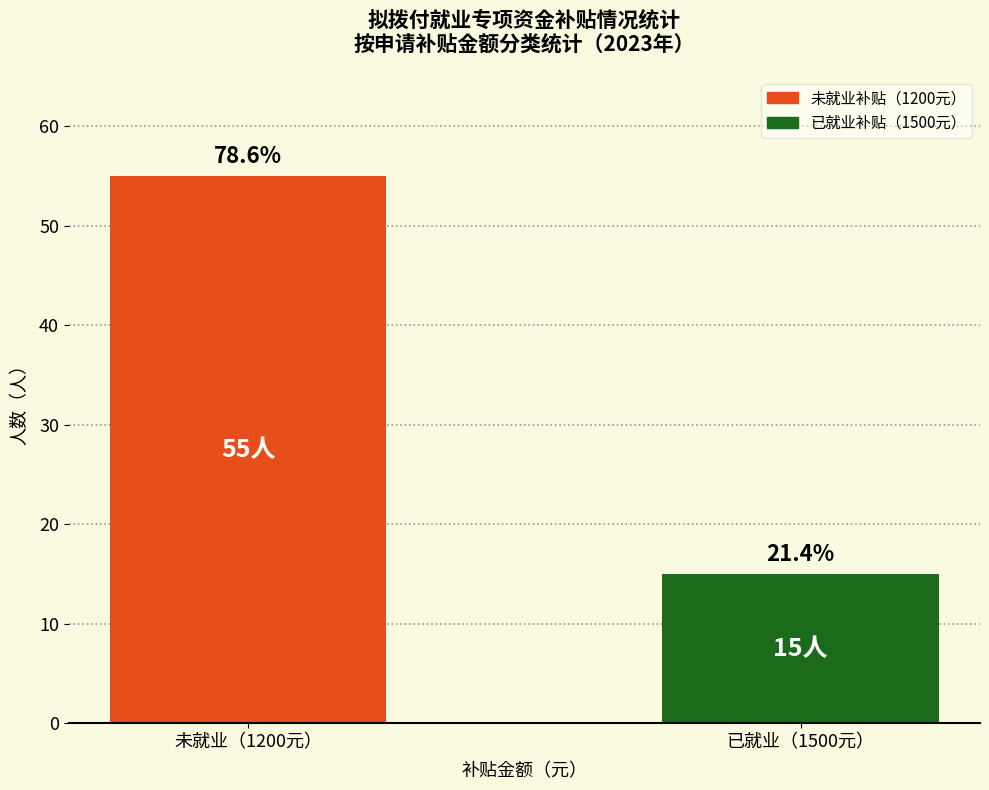

List the labels in order of value, largest first.

未就业（1200元）, 已就业（1500元）